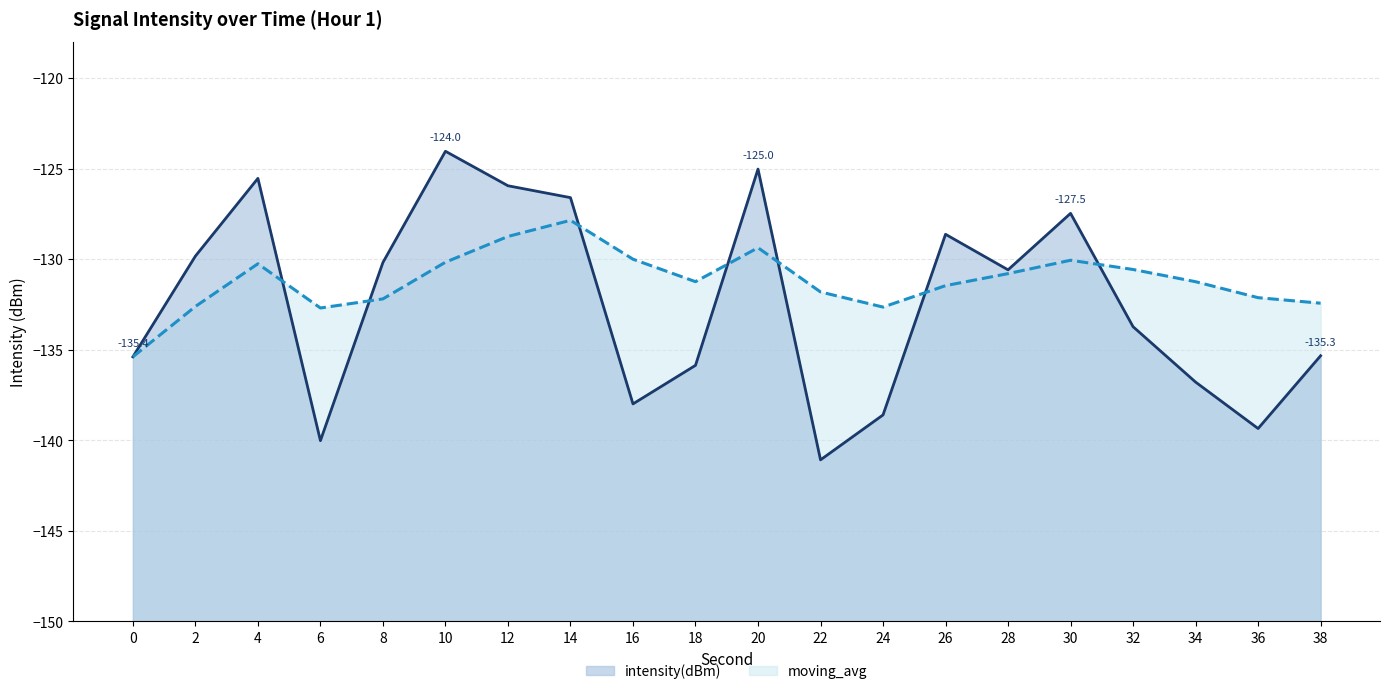

Which series has the largest total across all categories?

moving_avg